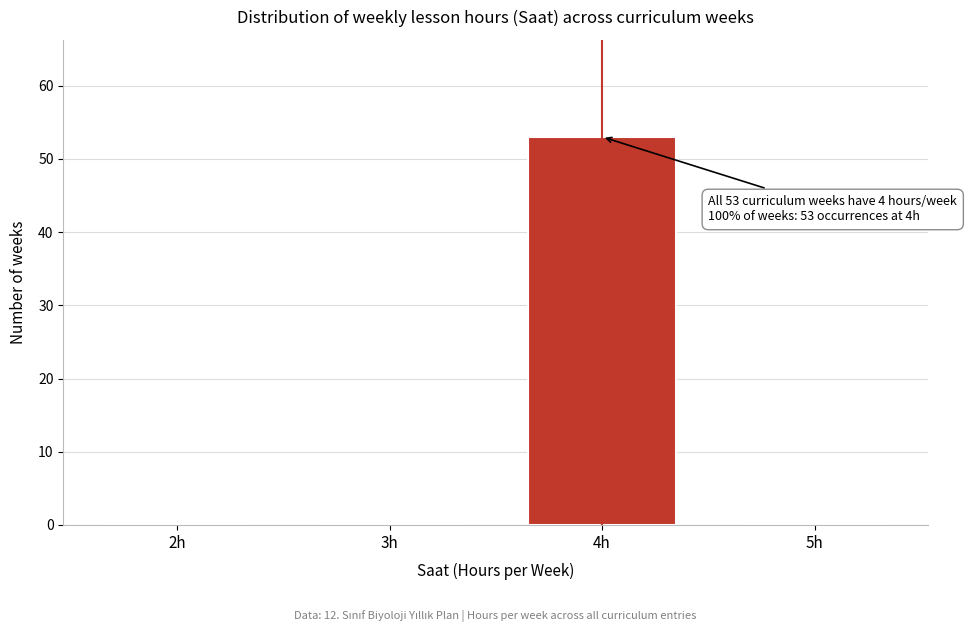

Reading right to left, what are all the values shown in this chart?

5h=0	4h=53	3h=0	2h=0